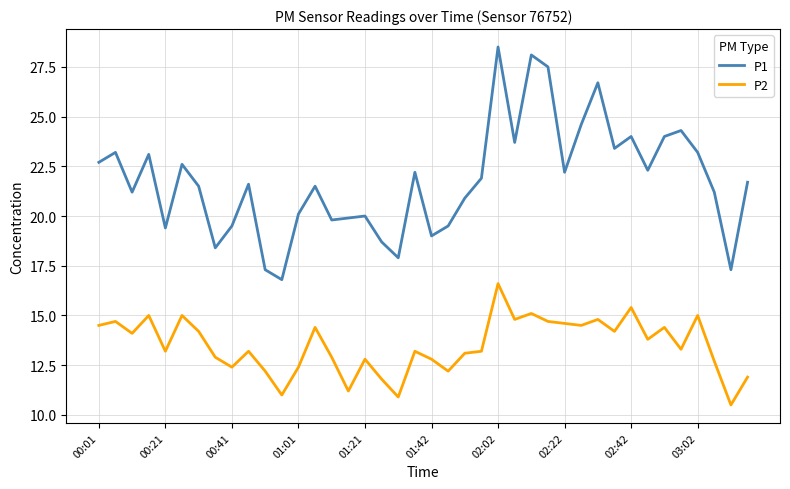

Which series has the largest total across all categories?

P1